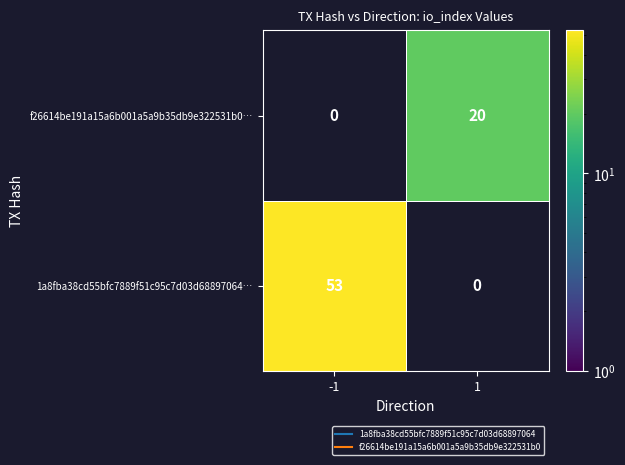

What is the greatest value displayed?

53